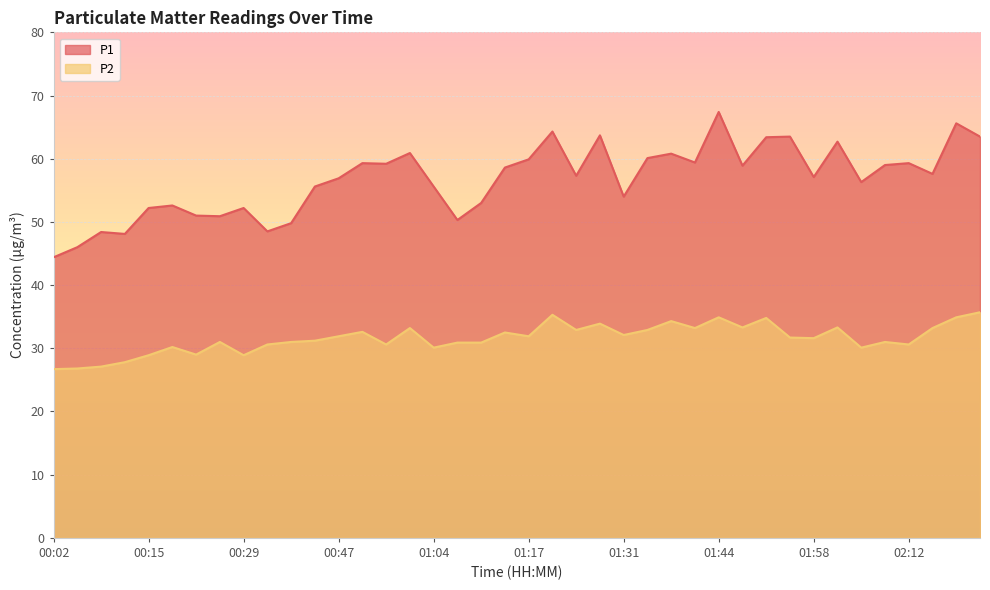

At which category is the sum across all series the highest?

01:44